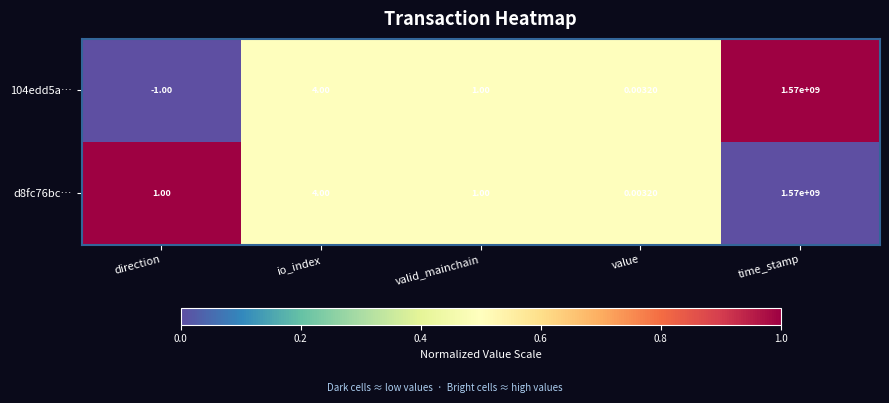

At how many categories does at least one series exceed 0?

5